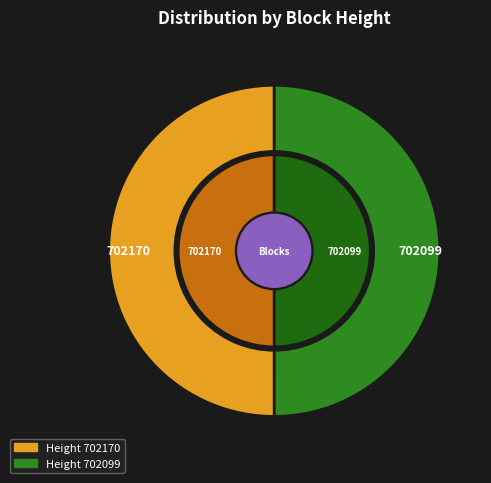

To the nearest percent, what percentage of the pie is 702170?

50%